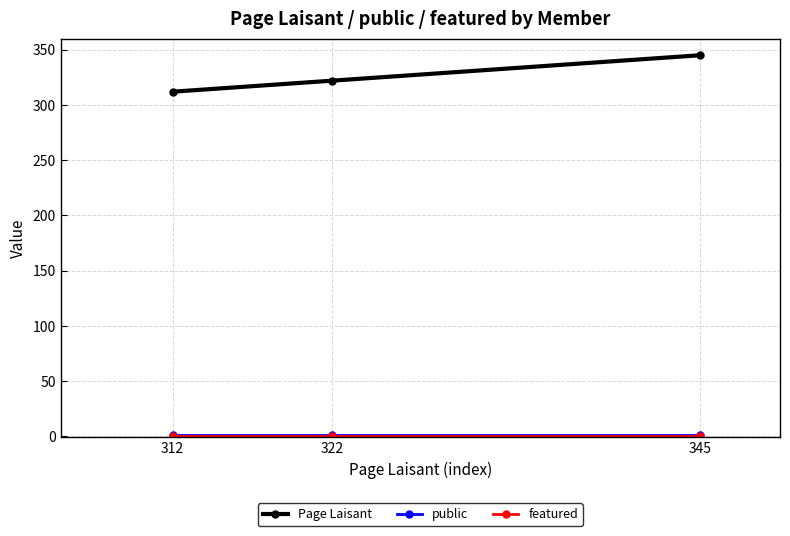

Where is Page Laisant nearest to the value 328?

322